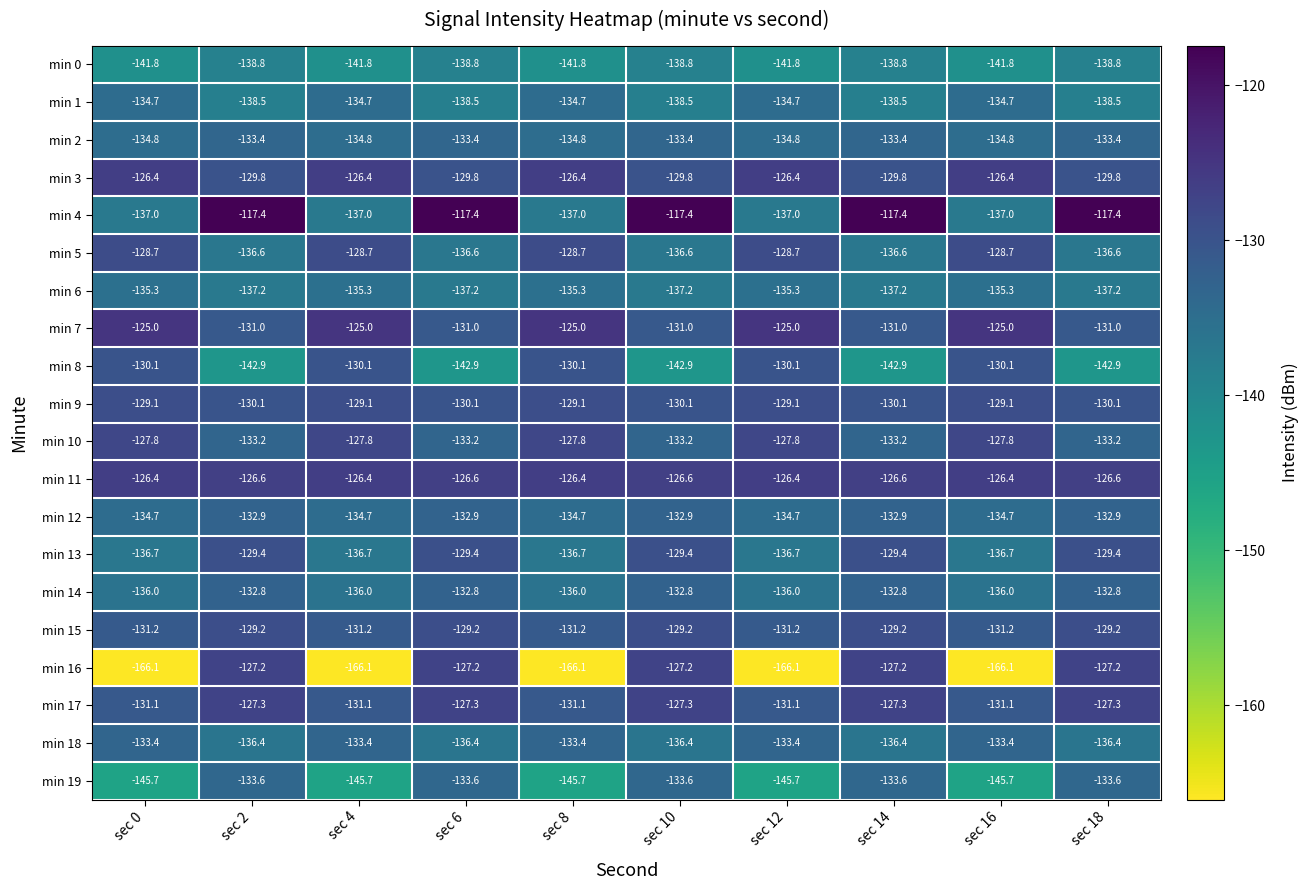

Which series has the largest total across all categories?

min 11